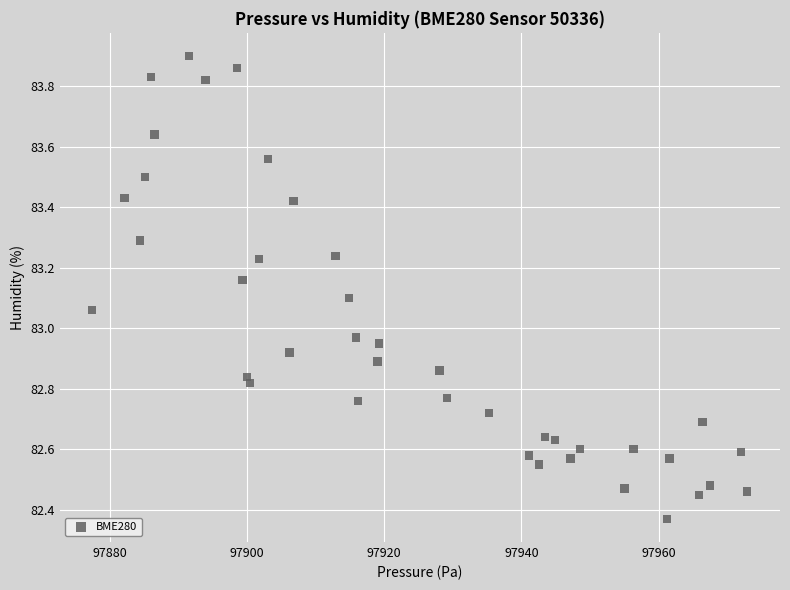

What is the range of X values (max minus min)?

95.4